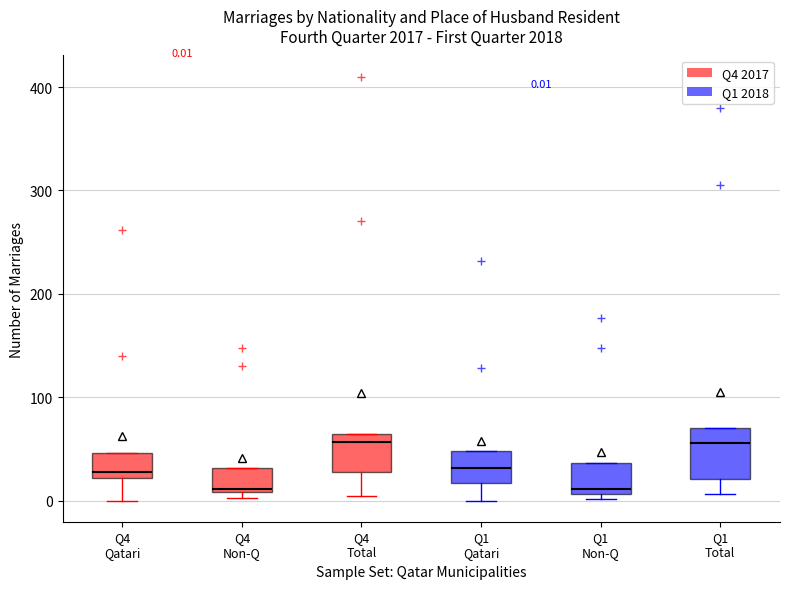

Comparing the boxes themselves (not the whiskers), which one is the tallest?

Q1 Total